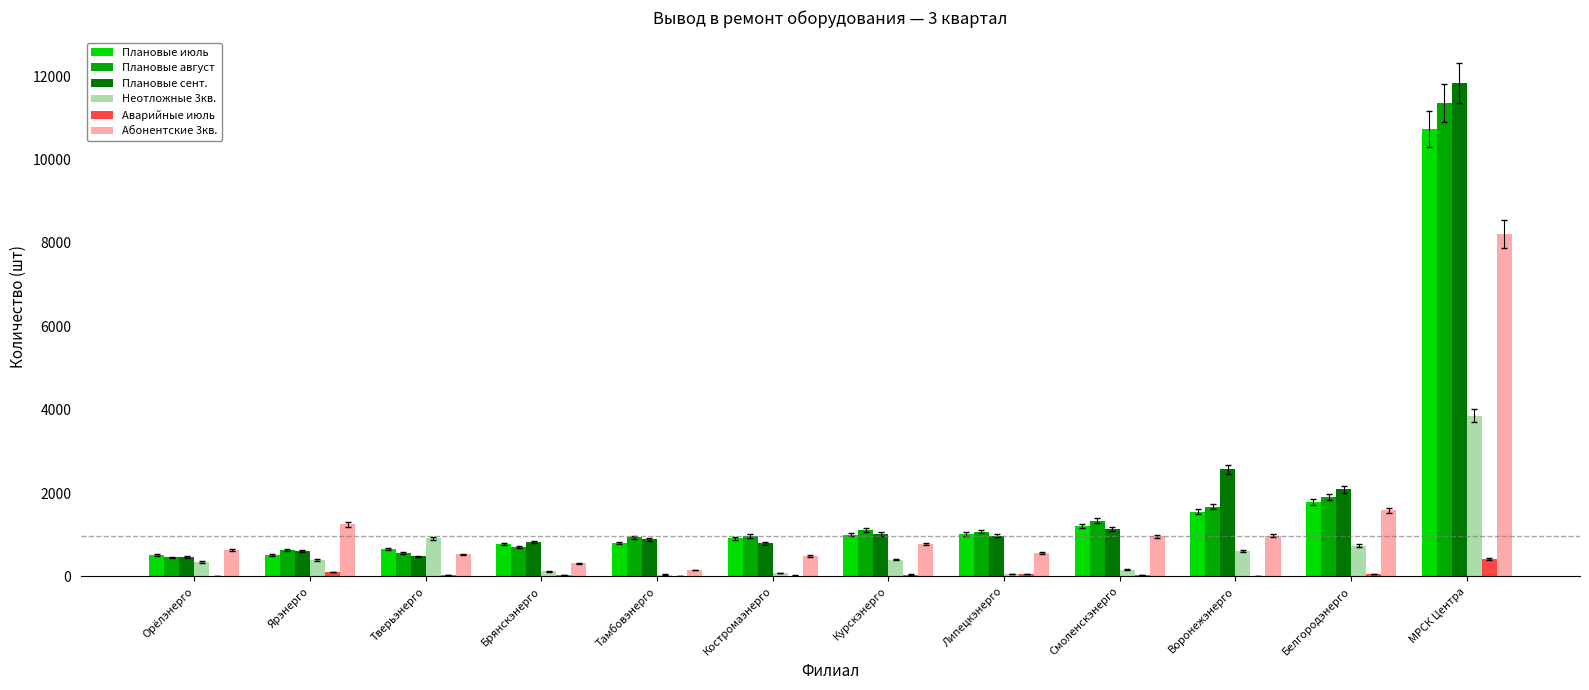

What is the total value across all series at МРСК Центра?

46396